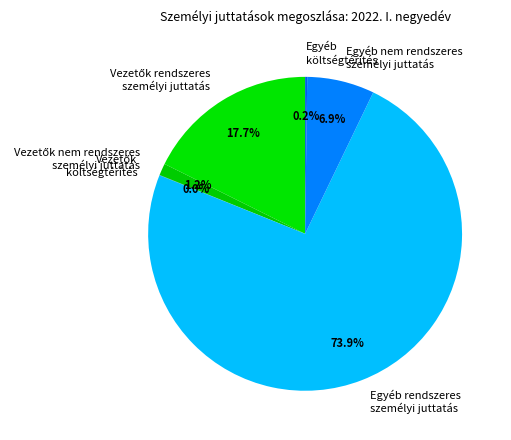

What is the largest slice in the pie chart?

Egyéb rendszeres személyi juttatás